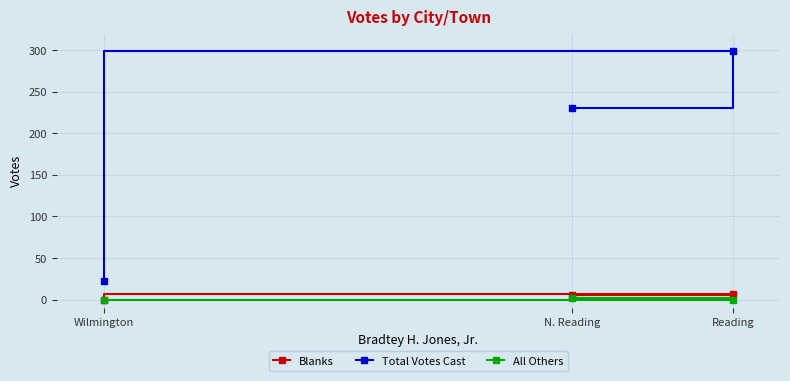

What is the sum of the Total Votes Cast values at Reading and N. Reading?

530